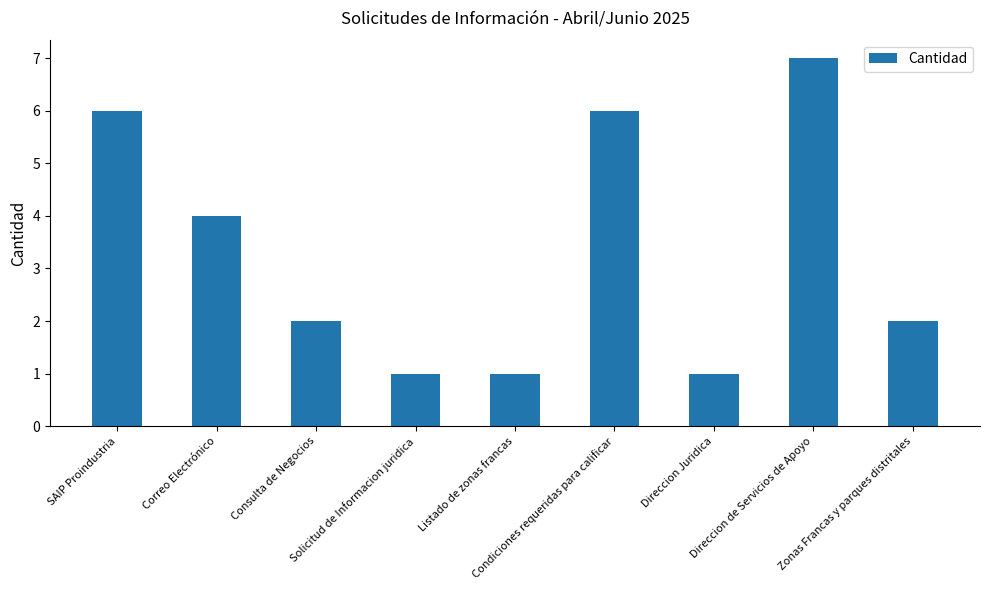

What position from the right is Direccion Juridica?

3